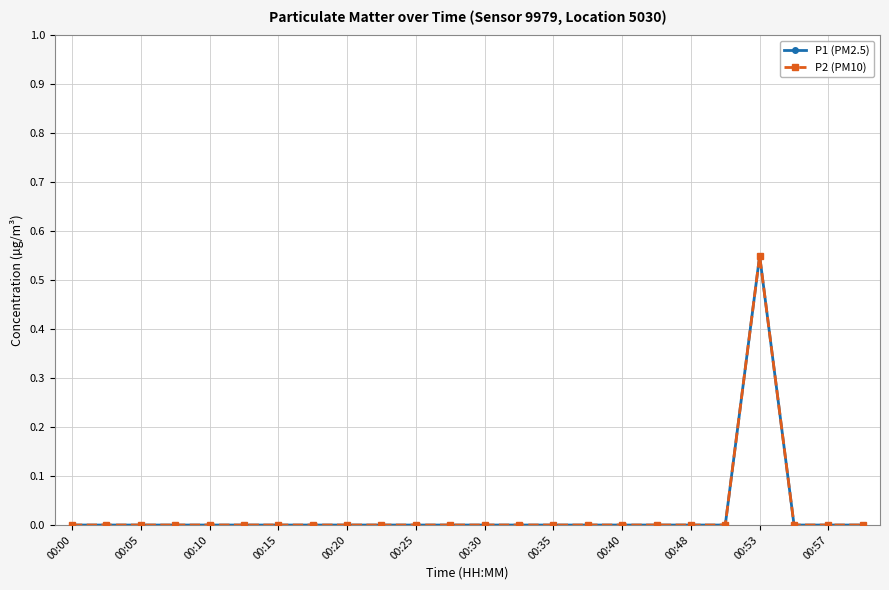

At which category does the chart reach its minimum across all series?

00:00